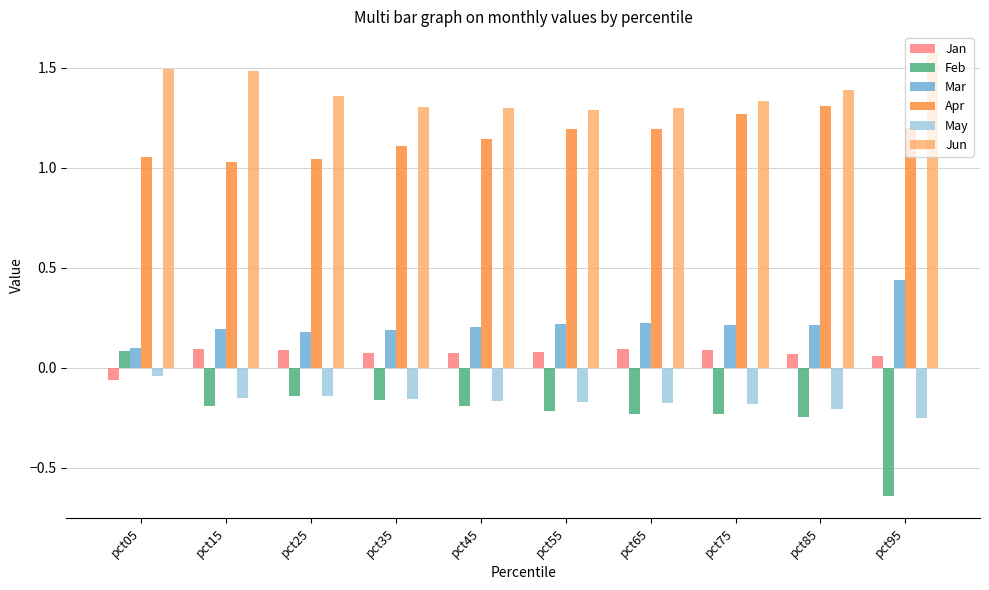

At which label does Jan first exceed 0?

pct15